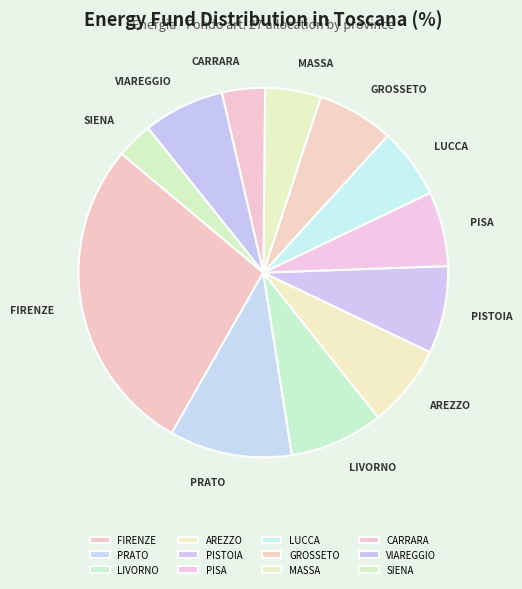

Which category has the smallest portion of the pie?

SIENA